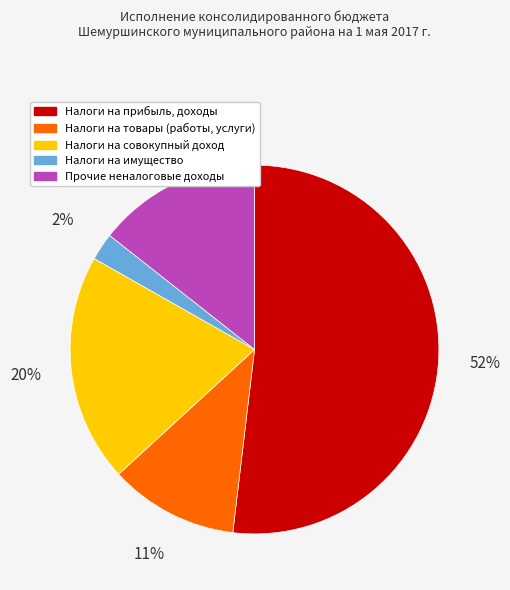

Is it true that Налоги на прибыль, доходы is 52% of the pie?

True